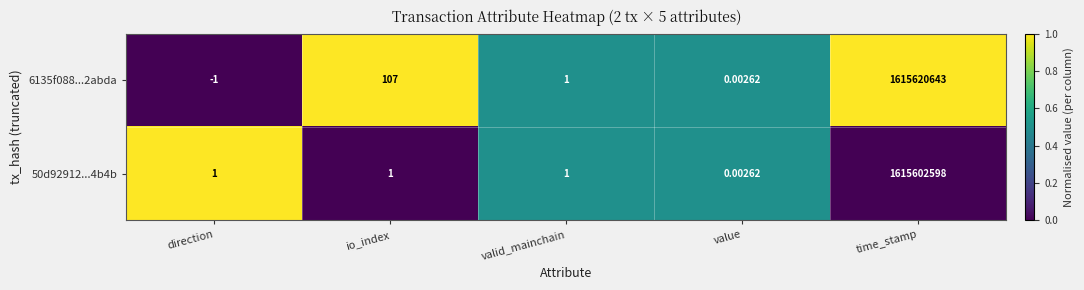

At which label does 6135f088...2abda first exceed 1?

io_index